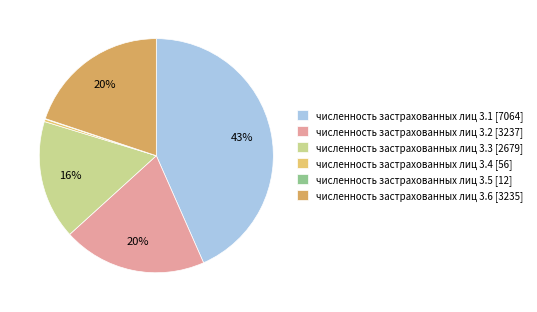

Which has a higher value, численность застрахованных лиц 3.1 [7064] or численность застрахованных лиц 3.6 [3235]?

численность застрахованных лиц 3.1 [7064]